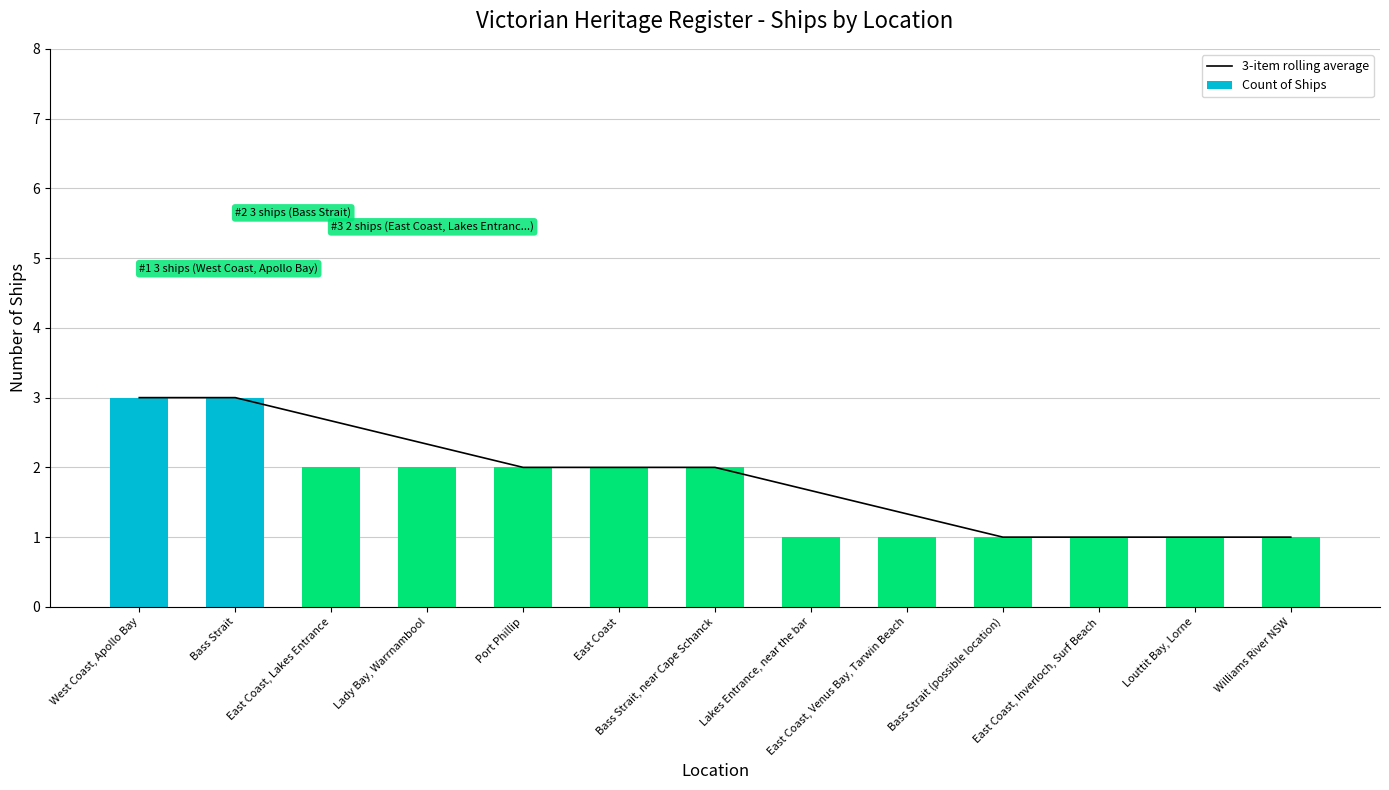

What is the label of the 11th bar from the left?

East Coast, Inverloch, Surf Beach